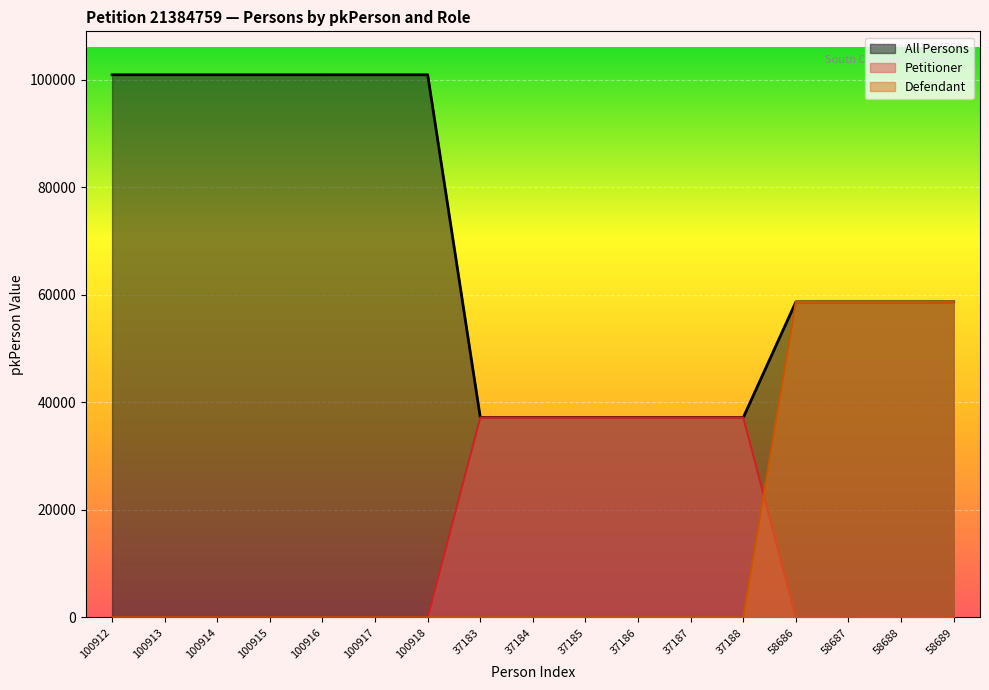

What is the average value?

68486